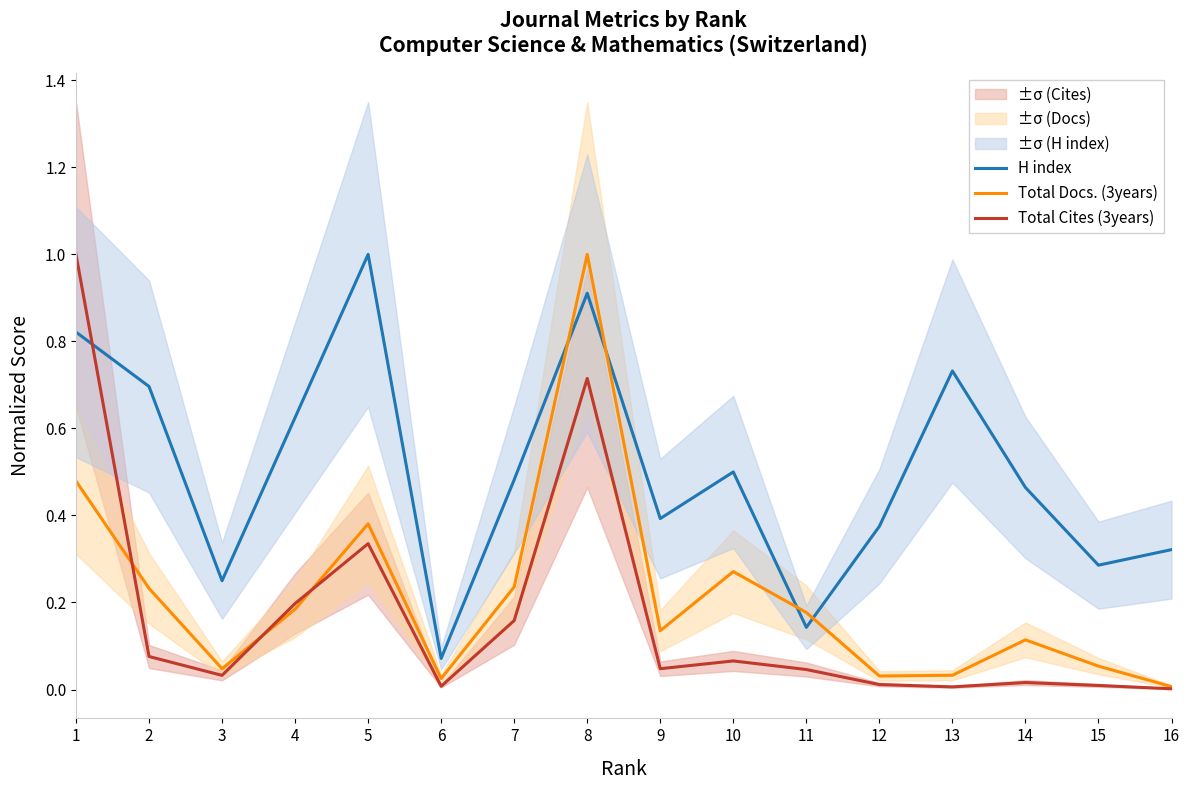

Is it true that H index equals 0.3 at 10?

False